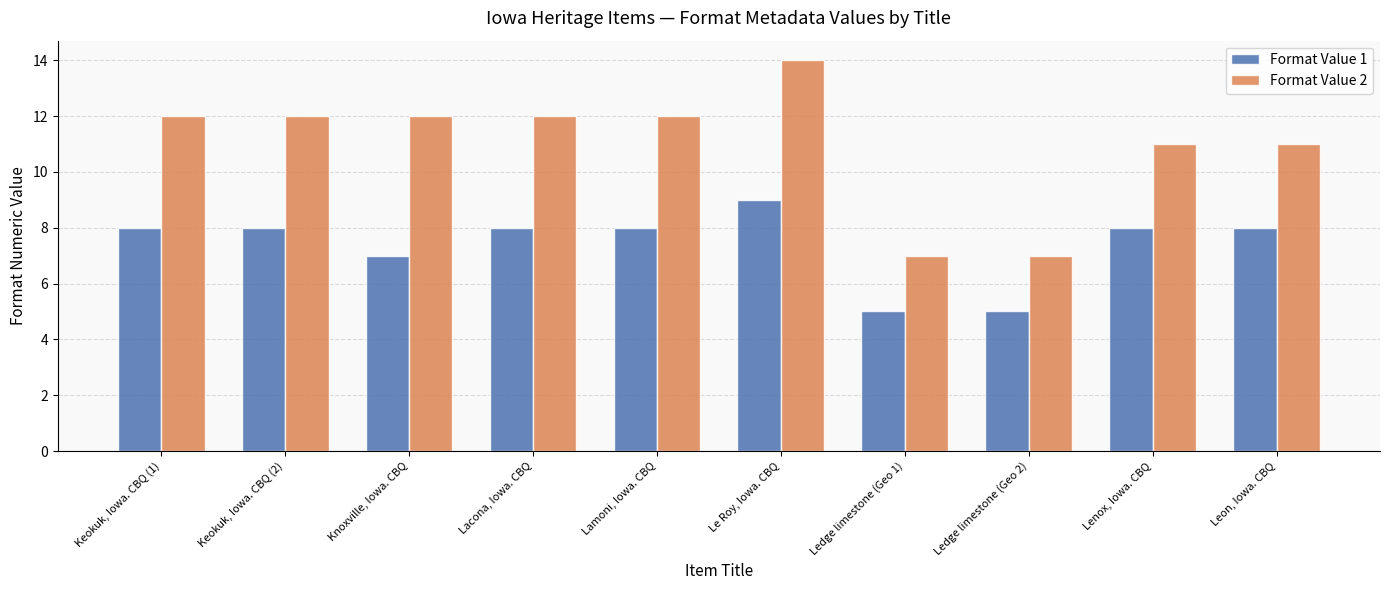

Count the Format Value 2 values in the range 11 to 12.

7